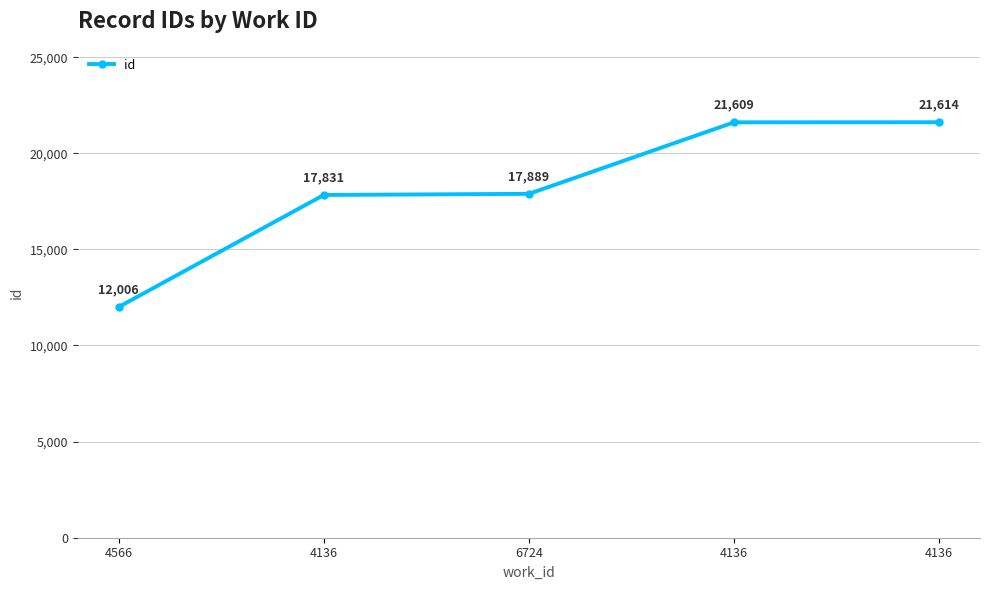

Is it true that the value at 4136 is 14077?

False